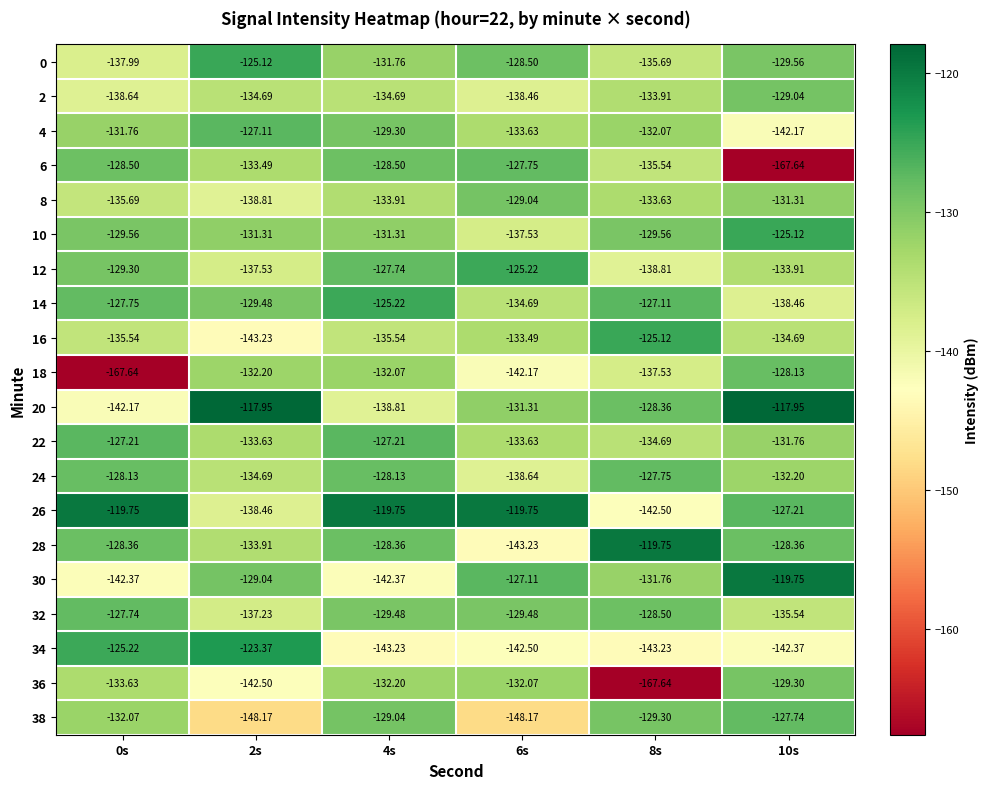

Is the value of 26 at 2s greater than the value of 22 at 6s?

No